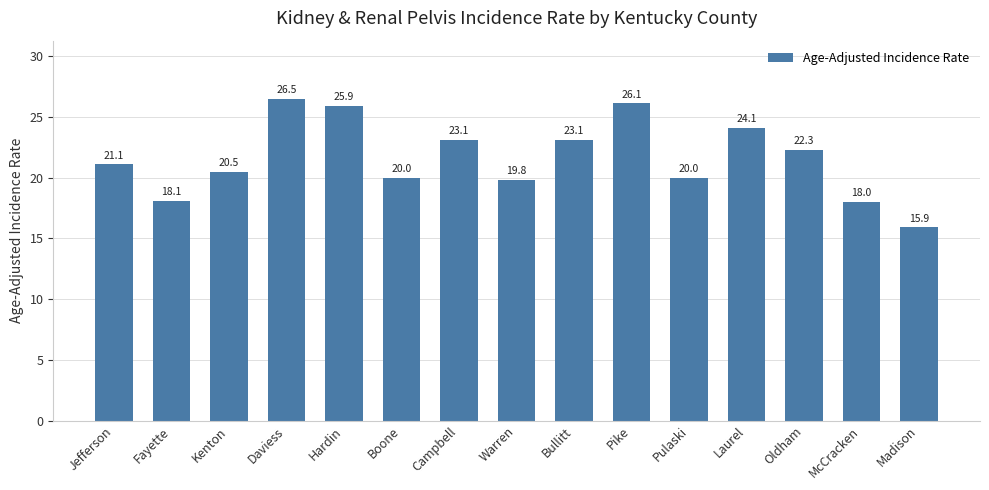

How many bars are there in total?

15